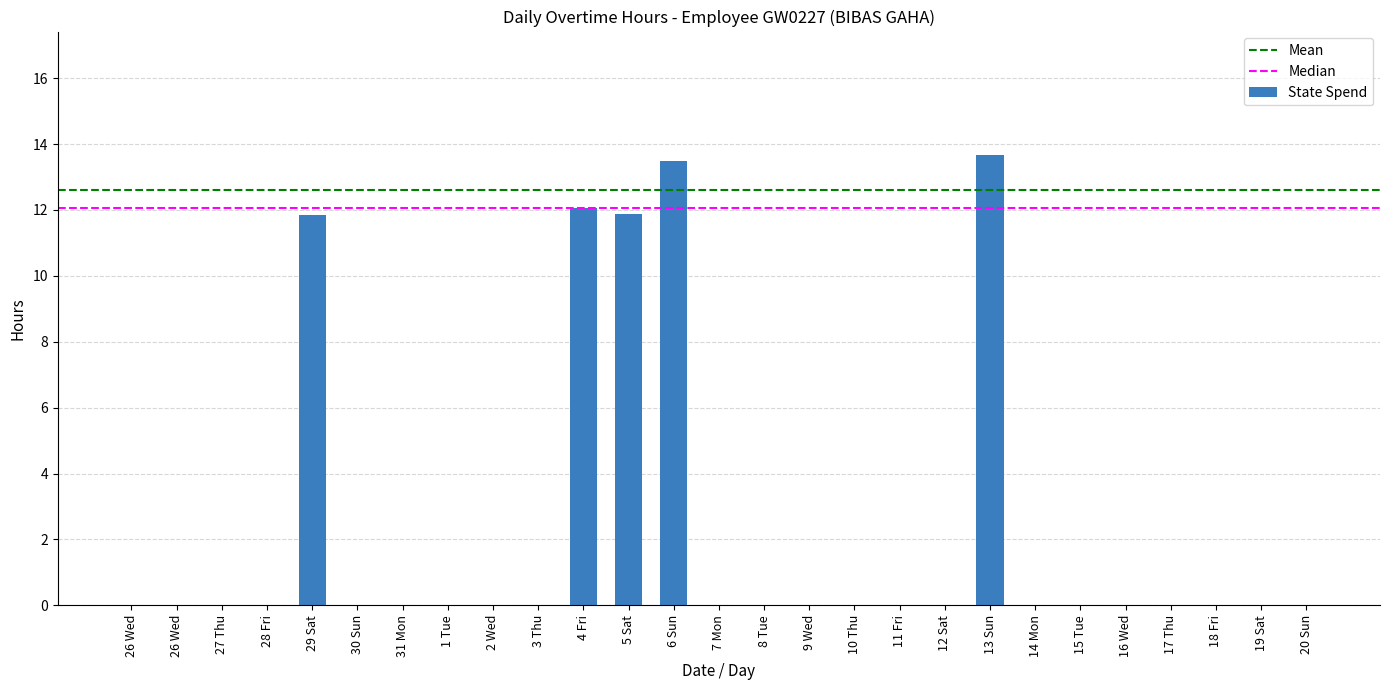

Where is the data nearest to the value 6?

29 Sat